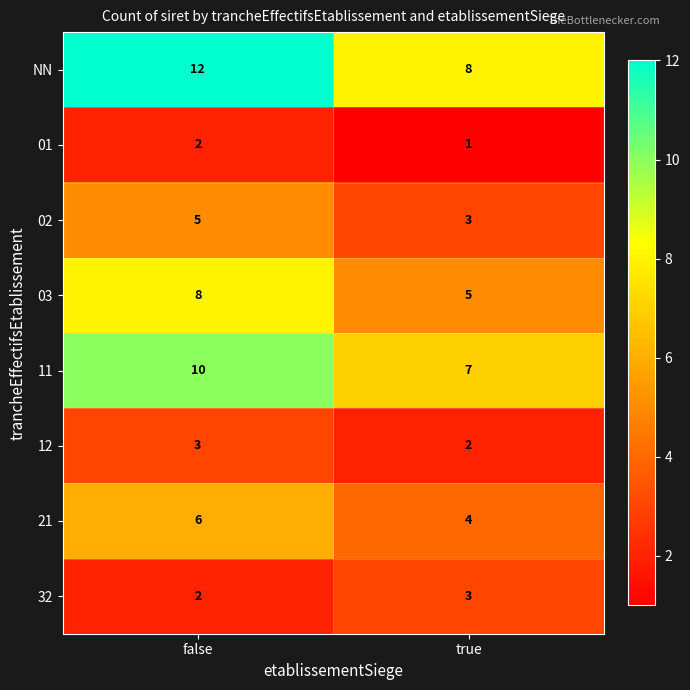

The value of 11 at false is 4. True or false?

False